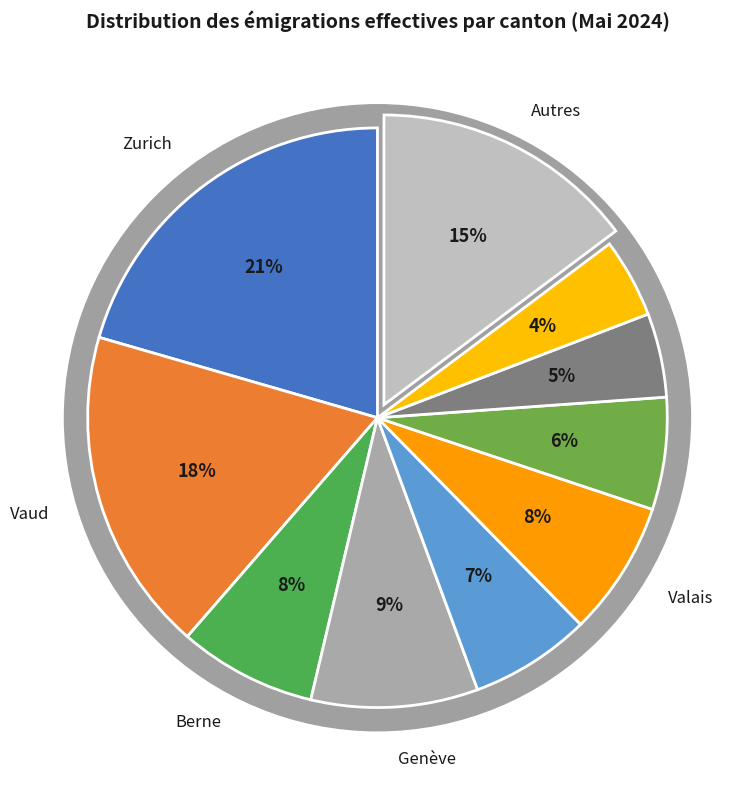

Is Argovie the majority of the pie?

No